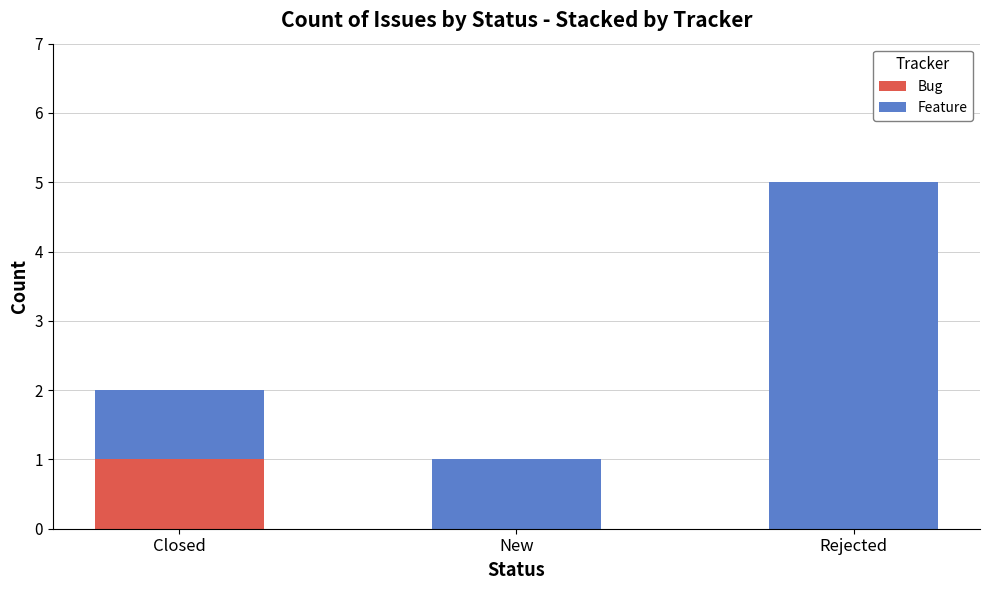

What are all the series names shown in the legend?

Bug, Feature